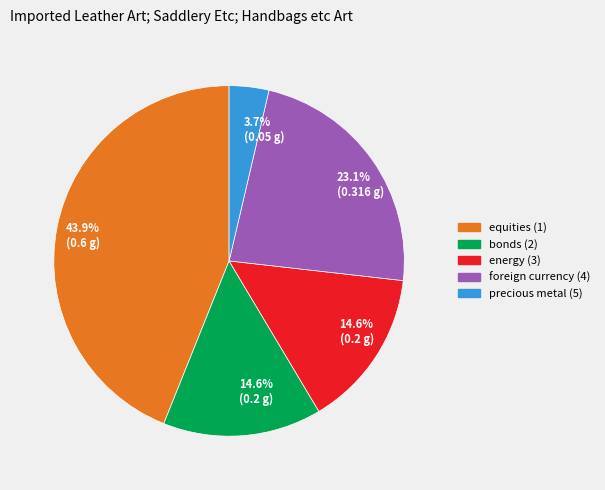

Which slice is the smallest?

precious metal (5)